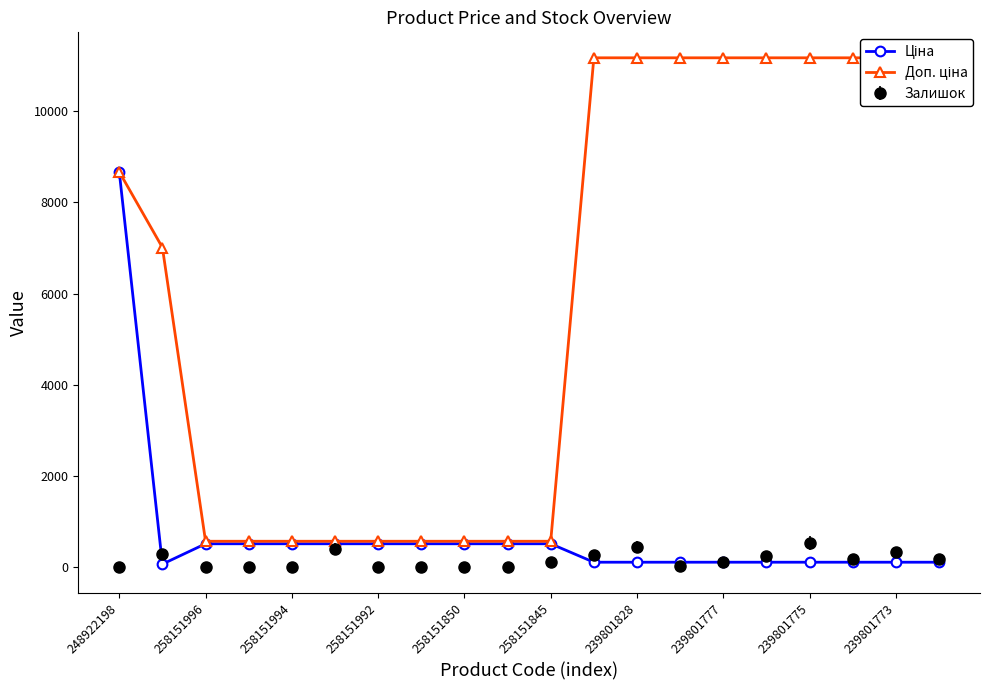

Which series has the largest total across all categories?

Доп. ціна